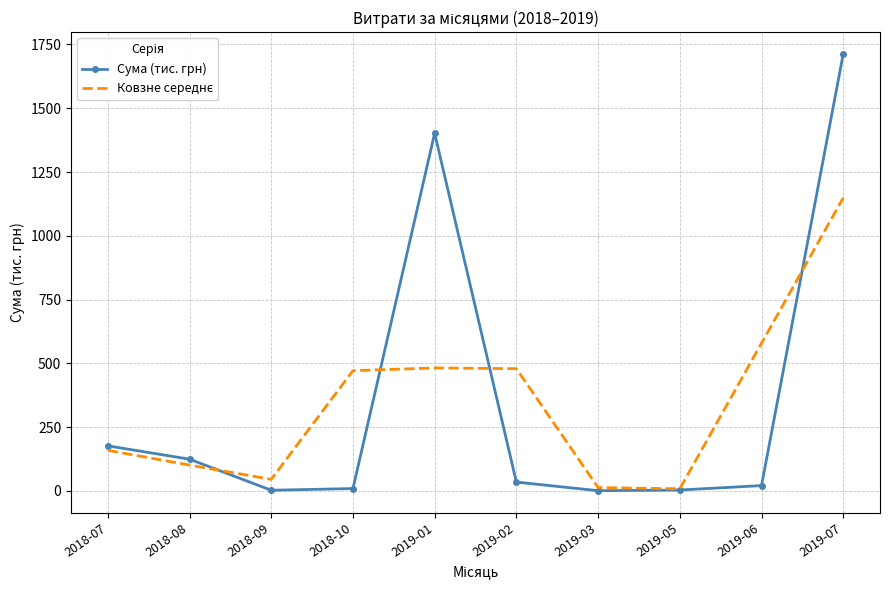

At which category does the chart reach its peak across all series?

2019-07